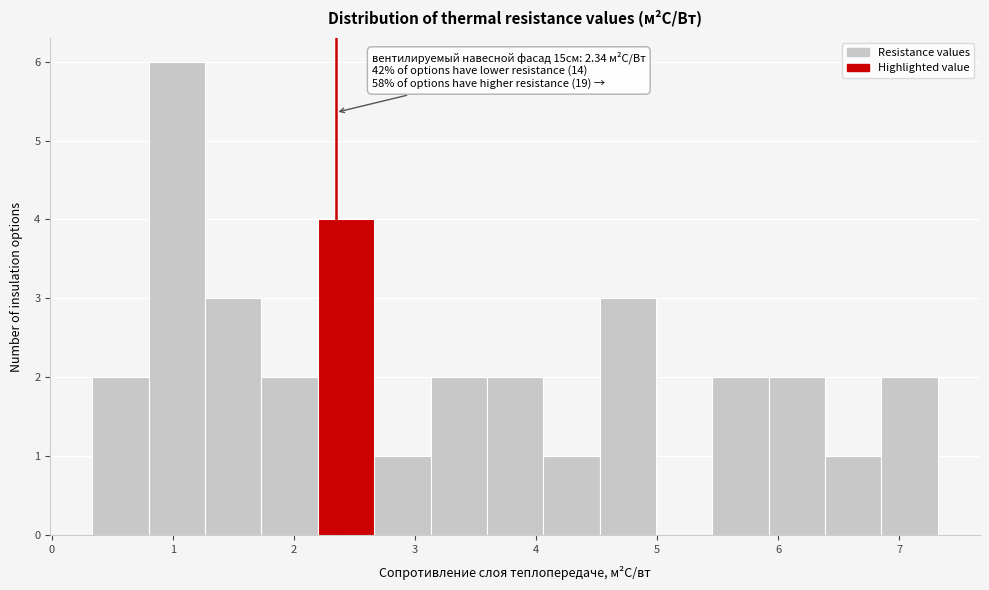

Which range on the x-axis has the tallest bar?

0.8 to 1.3